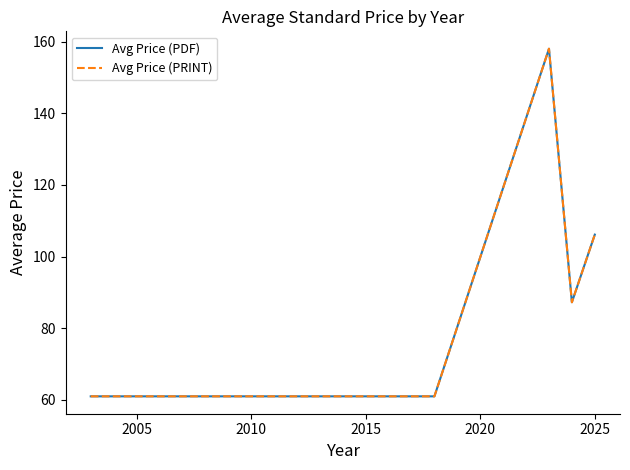

Does the chart display data point markers on the line(s)?

No